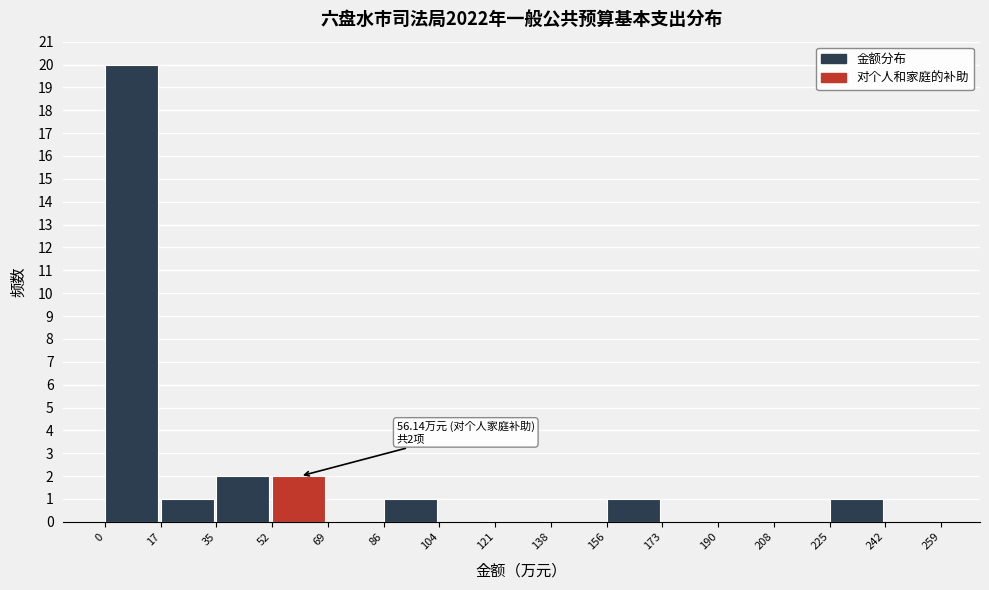

Which range on the x-axis has the tallest bar?

0 to 17